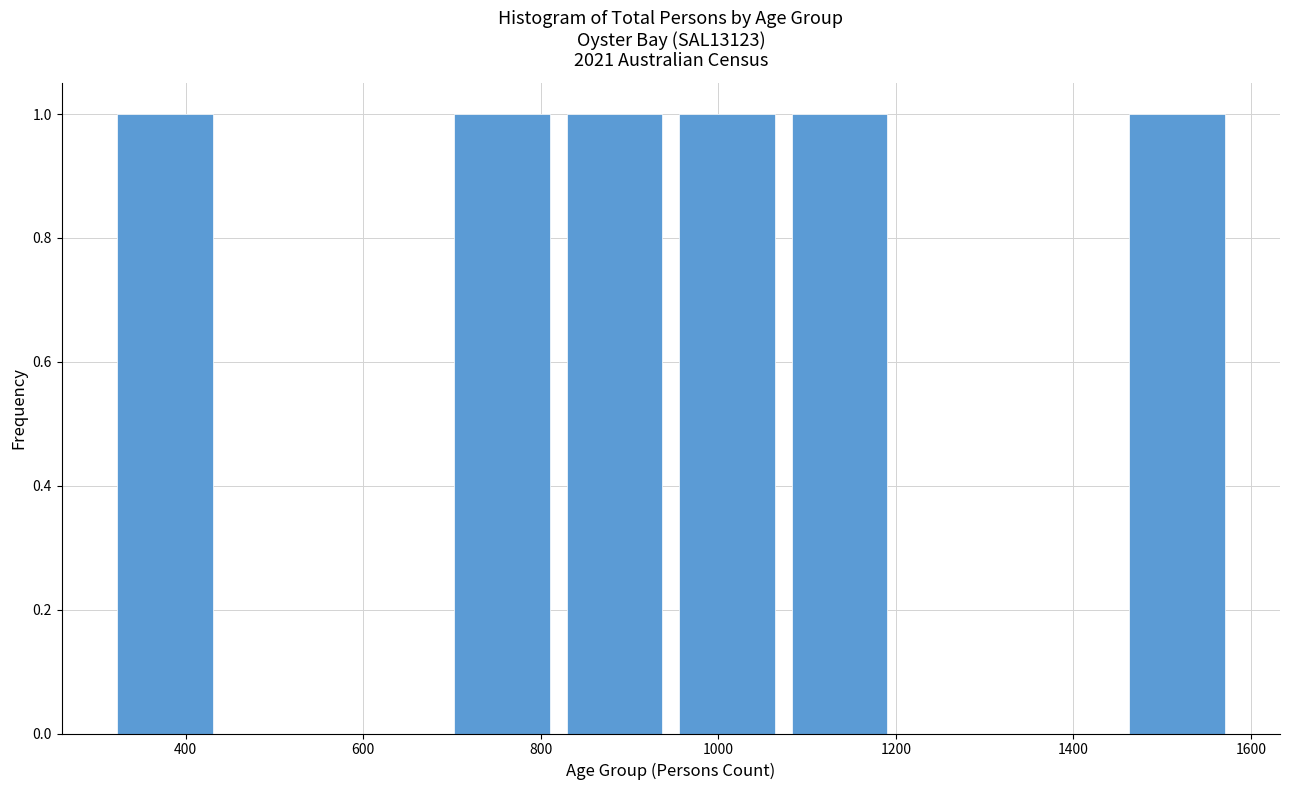

What is the height of the bar covering 1460 to 1580 on the x-axis? Neither the bar edges nor the heights are printed on the chart, so give them approximately, as read against the axes.

1